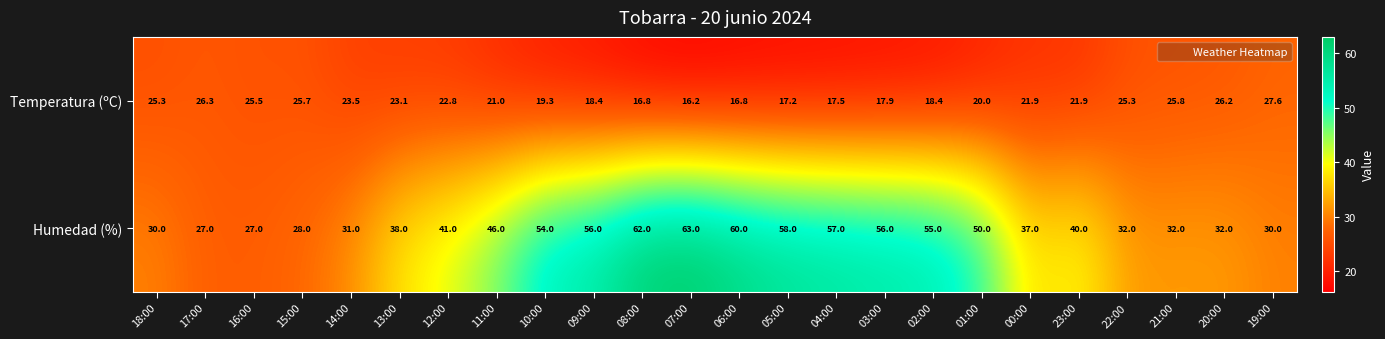

At which category does the chart reach its peak across all series?

07:00